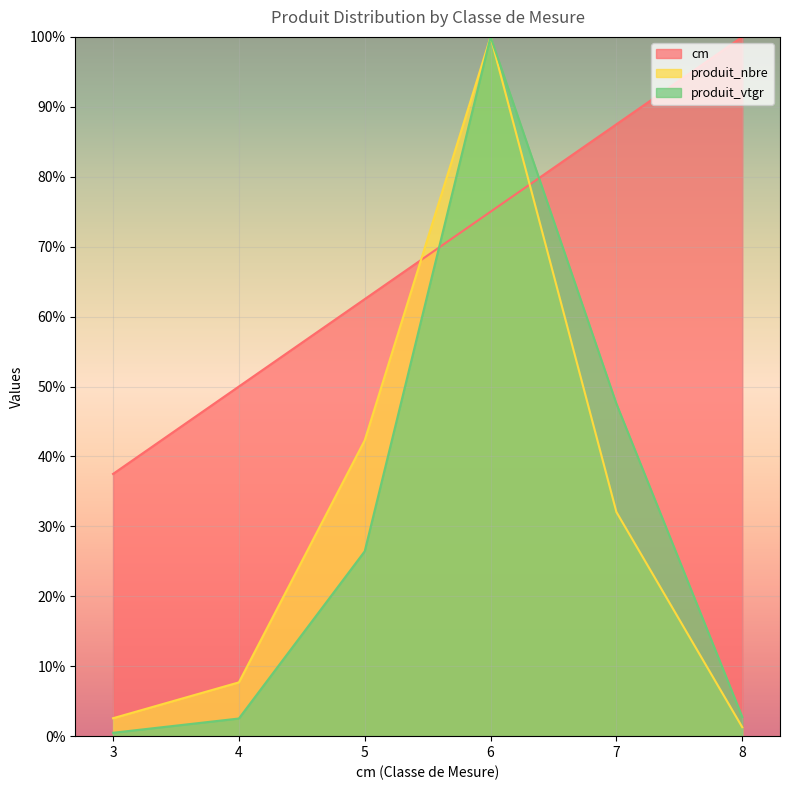

Which category has the lowest value in the produit_vtgr series?

3